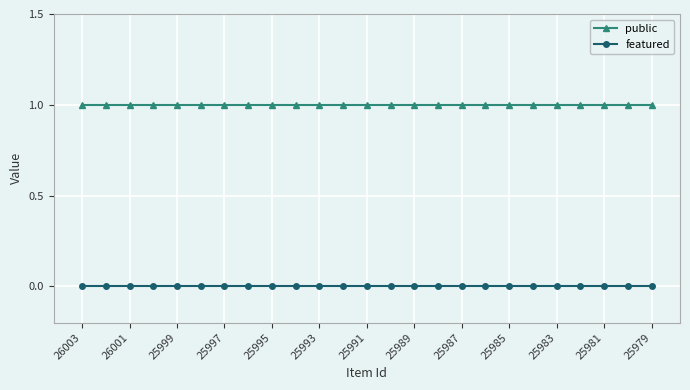

Rank the series by their average value, from lowest to highest.

featured, public